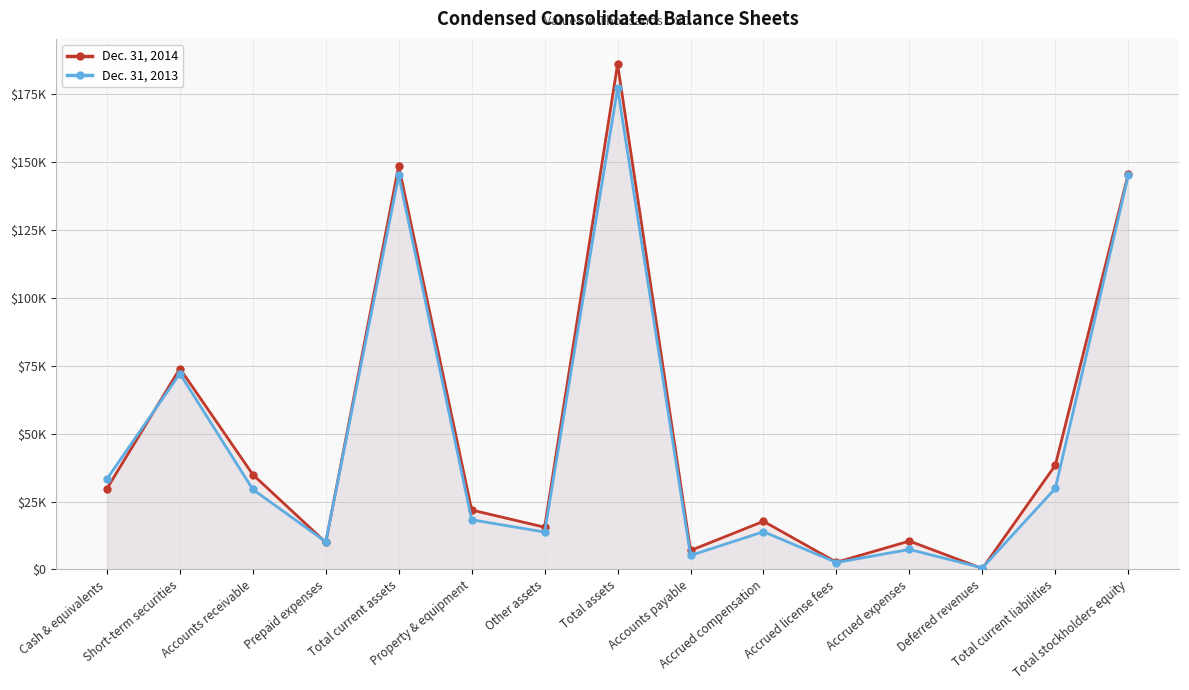

True or false: Dec. 31, 2013 and Dec. 31, 2014 cross at least once.

True